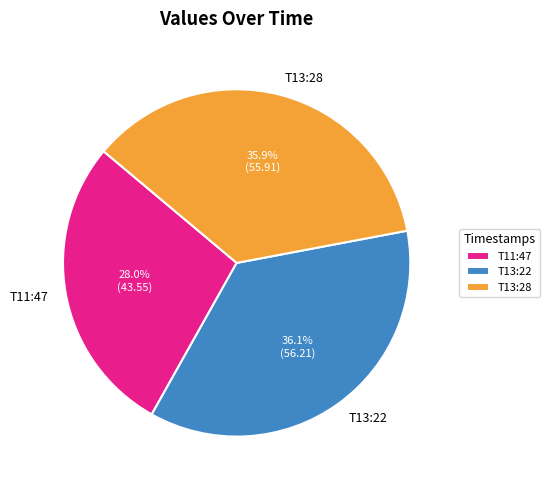

Is the sum of T13:22 and T13:28 greater than half?

Yes